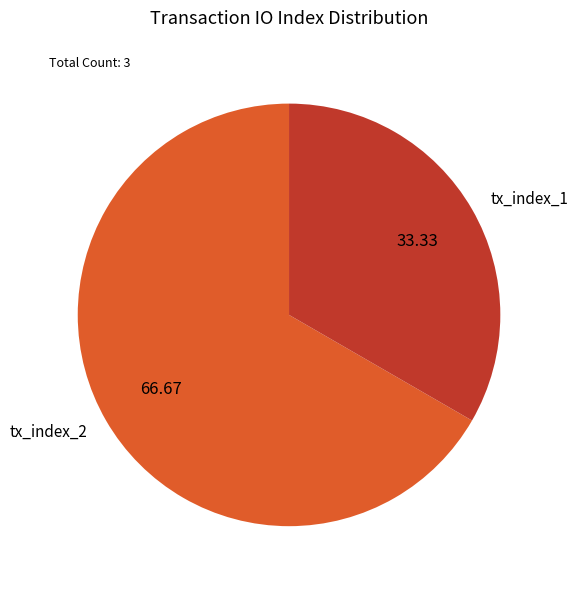

Approximately how many times larger is the value at tx_index_2 compared to tx_index_1?

2.0